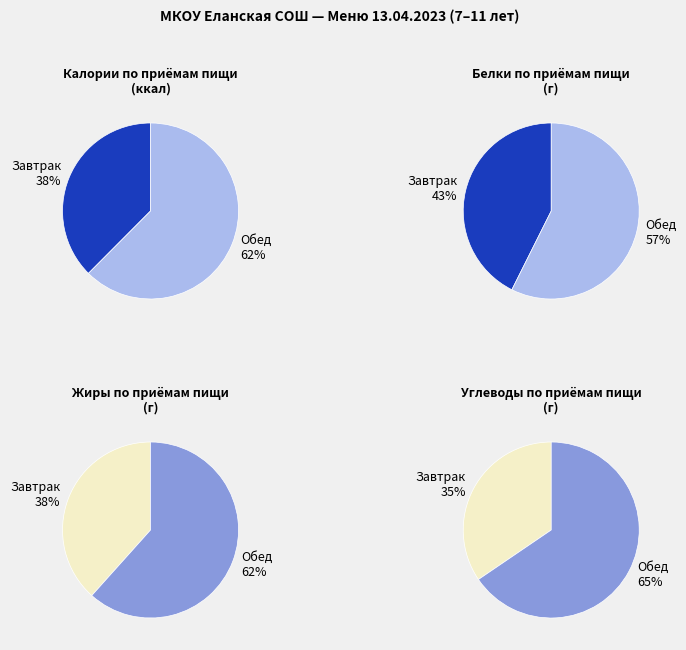

True or false: Обед accounts for 62% of the total.

True